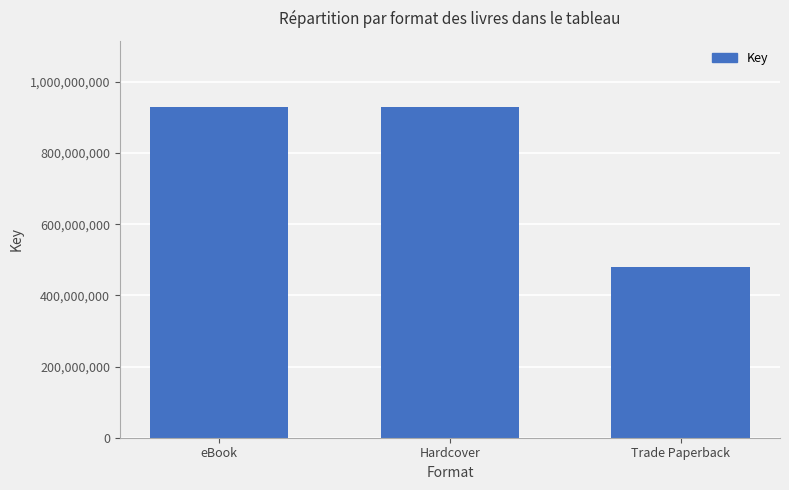

Are the bars grouped side by side (vs. stacked)?

No